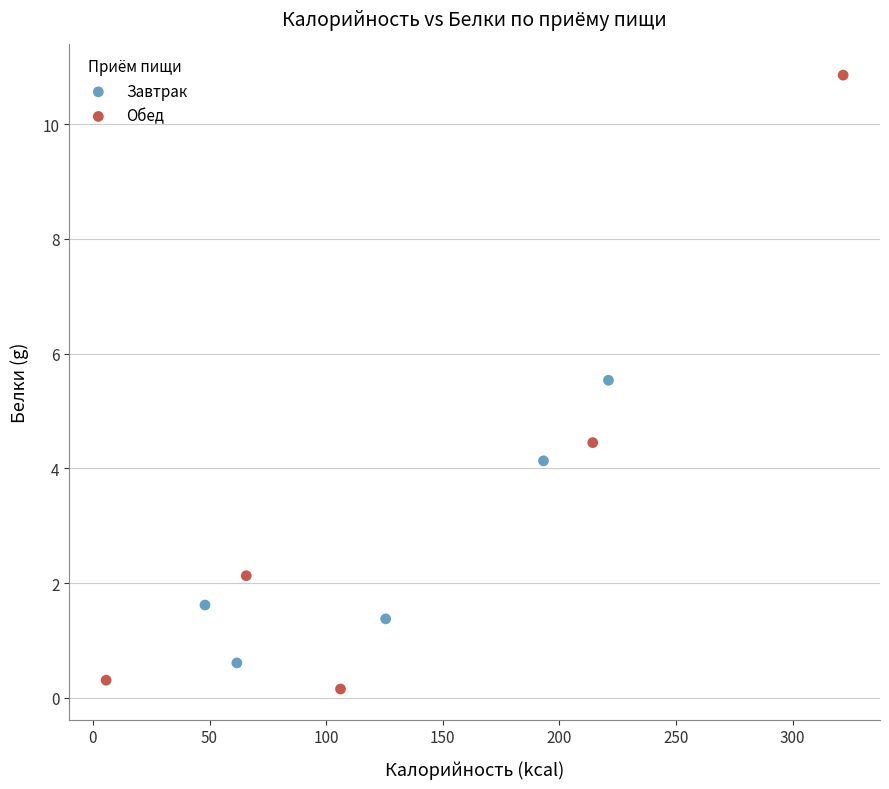

Which series reaches the maximum Y coordinate?

Обед